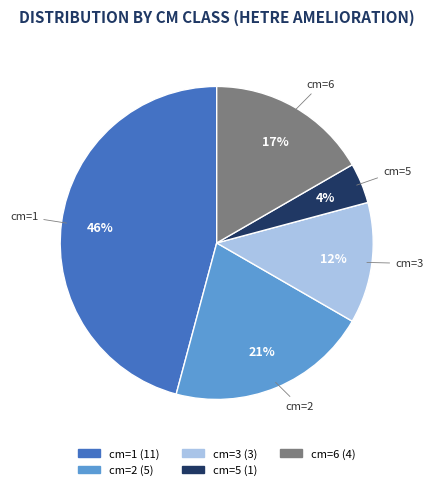

Is there a majority slice in this chart?

No